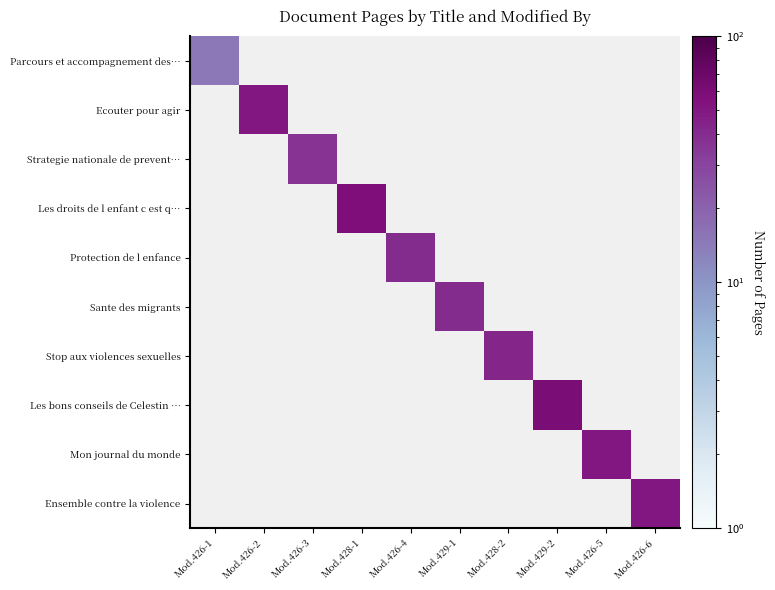

How many series are shown in this chart?

10